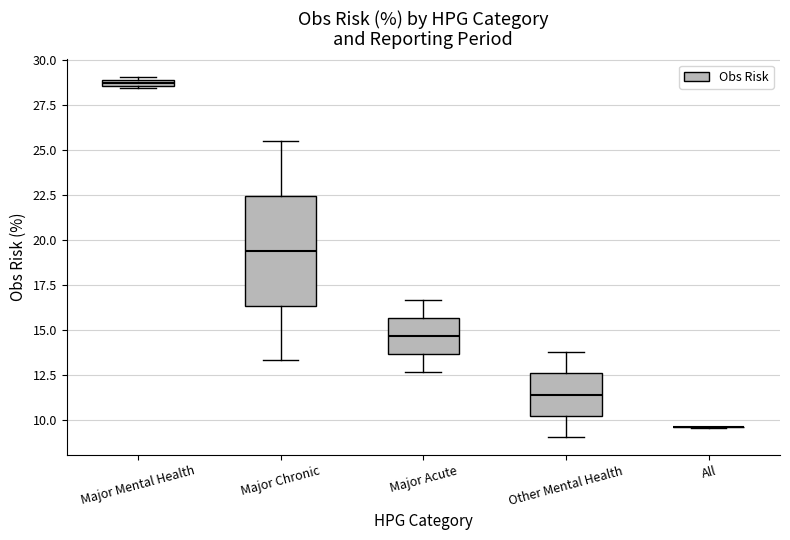

Where does the median line of the box for Major Chronic sit on the y-axis? The values are not printed on the chart, so give them approximately, as read against the axis.

19.5